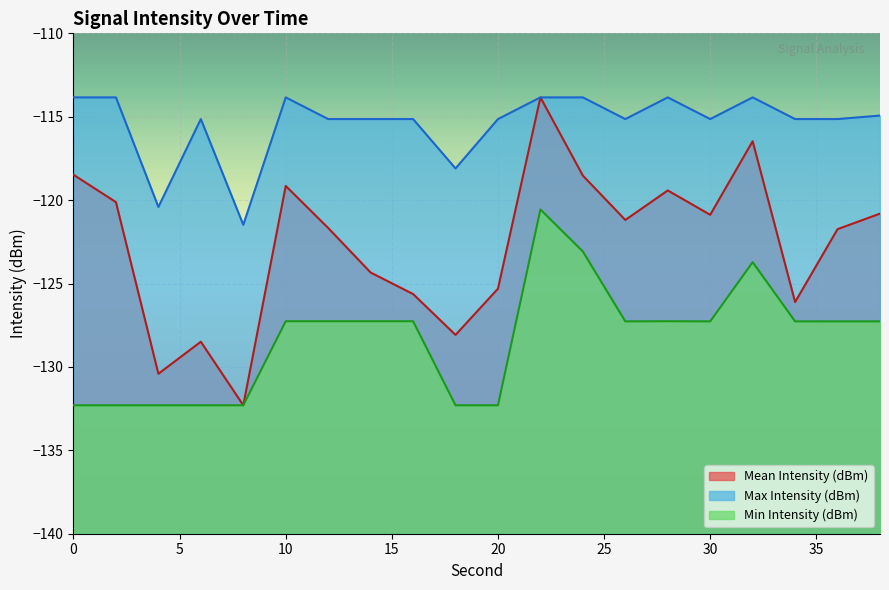

How many lines are shown in the chart?

3